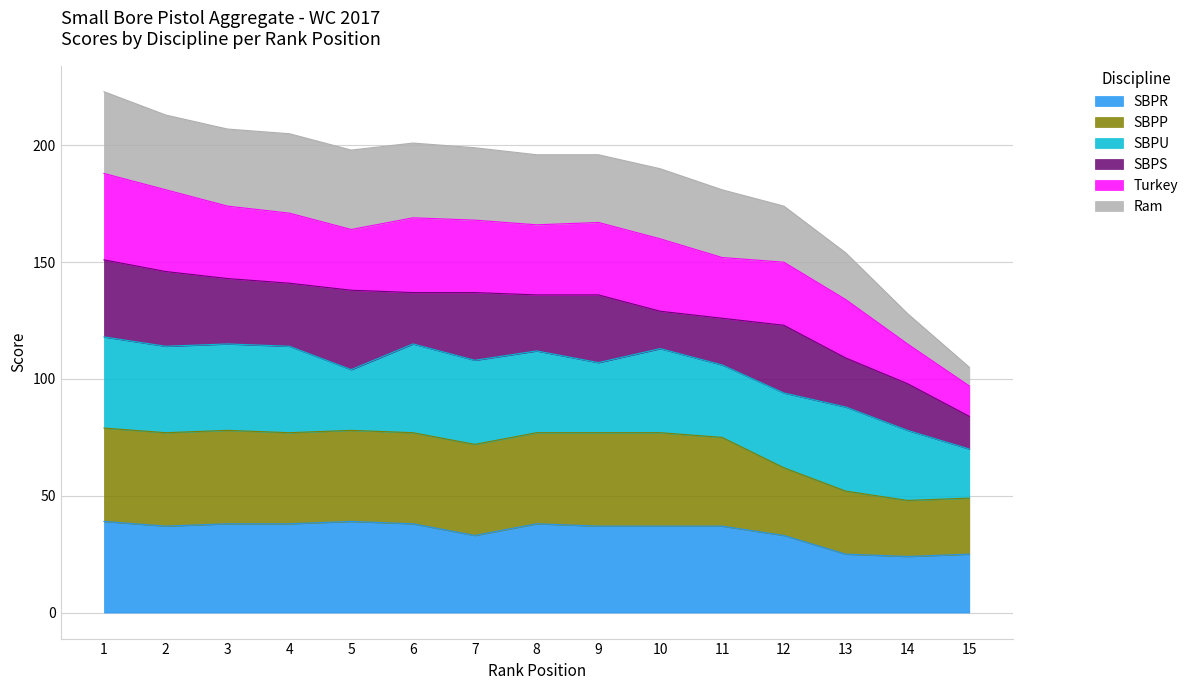

Is it true that SBPR equals 51 at 5?

False